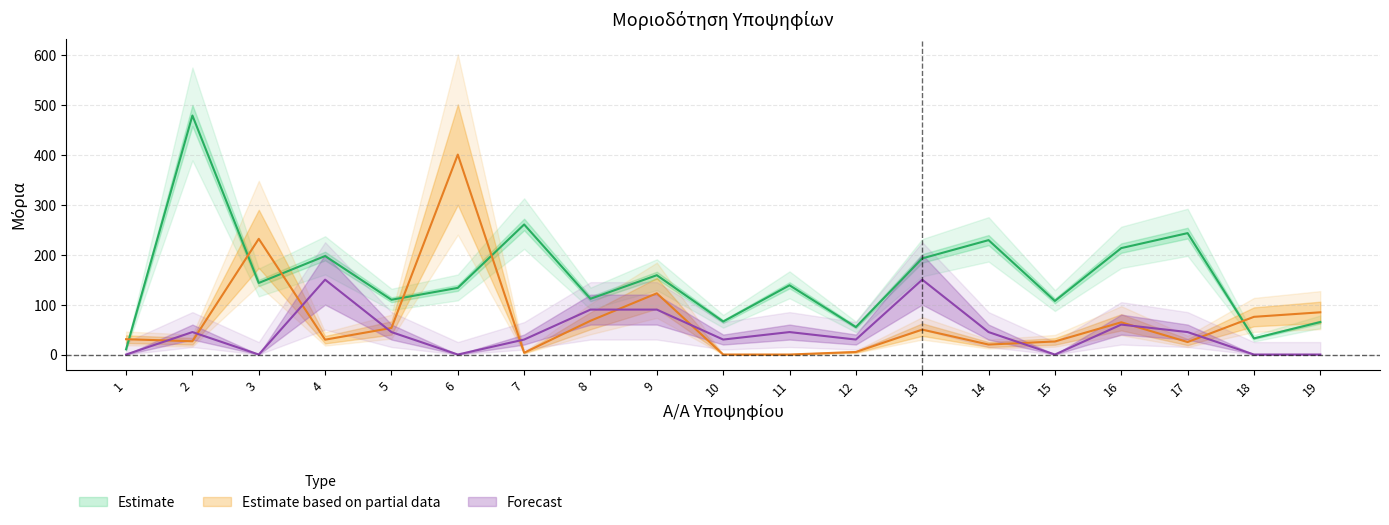

Where is the first local minimum for ΕΚΠΑΙΔΕΥΤΙΚΗ ΠΡΙΝ?

3